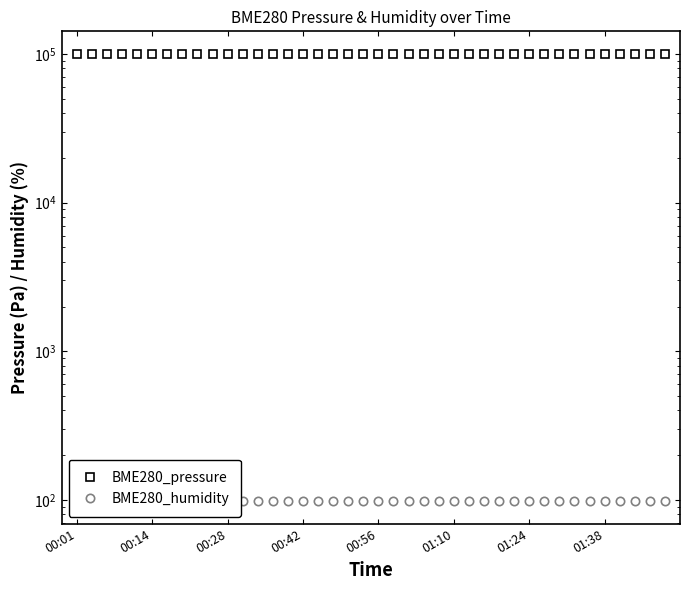

What position from the right is 18?

22